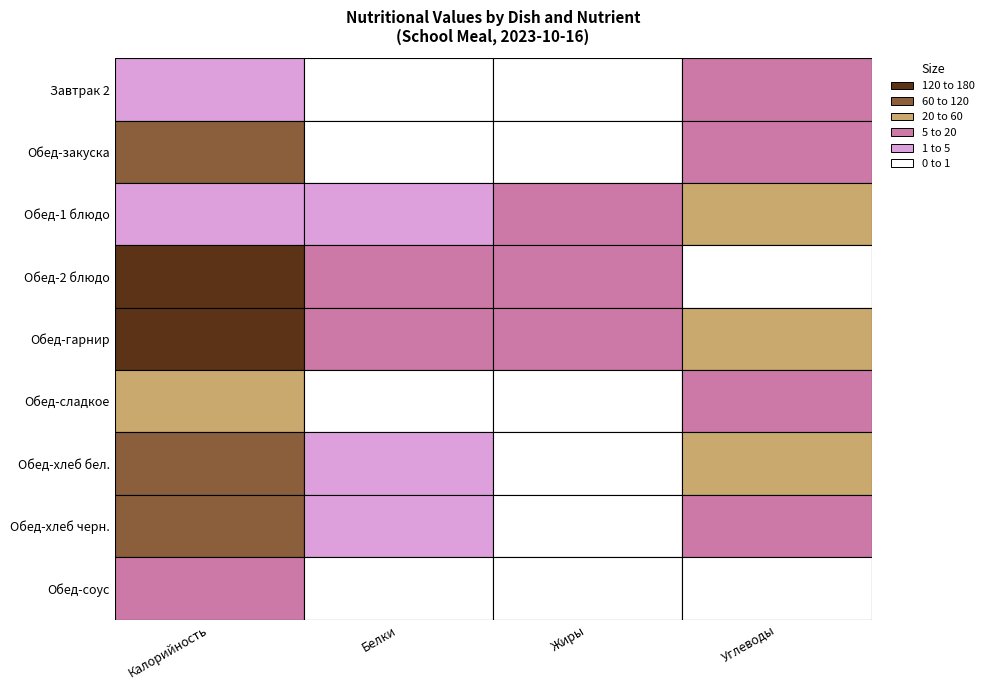

What is the approximate value of Обед-гарнир at 2?

5.0